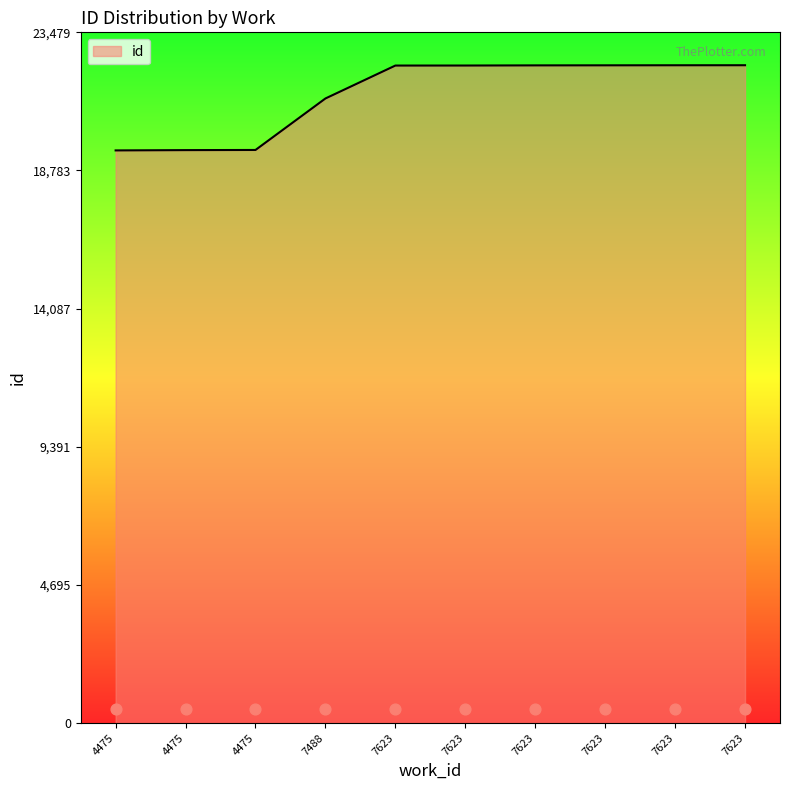

Approximately how many times larger is the value at 4475 compared to 7623?

0.9